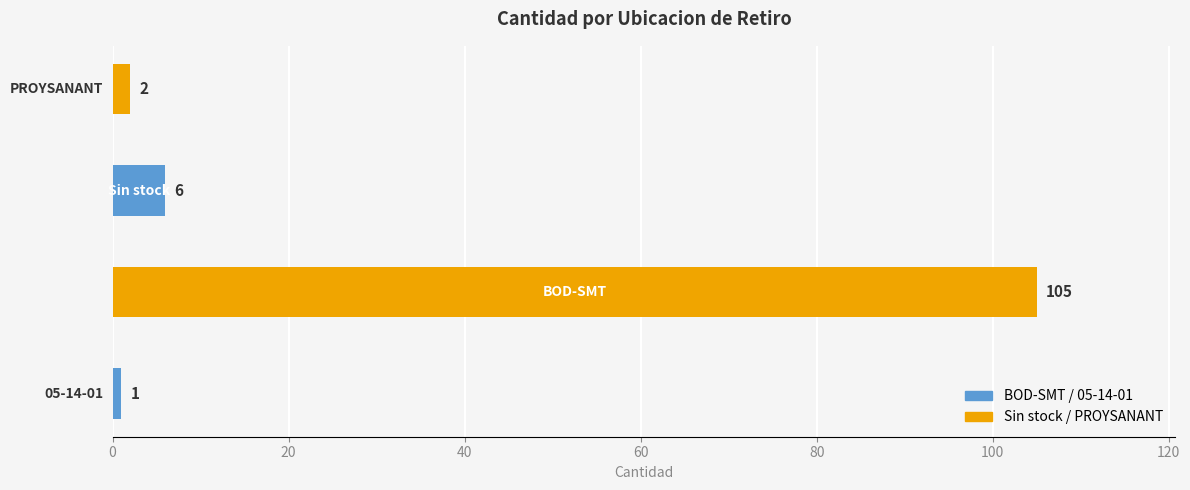

What is the difference between the maximum and second lowest values?

103